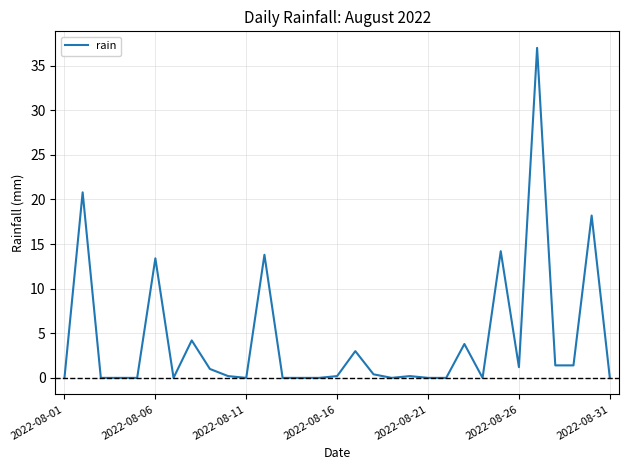

What is the difference between the maximum and minimum values?

37.0